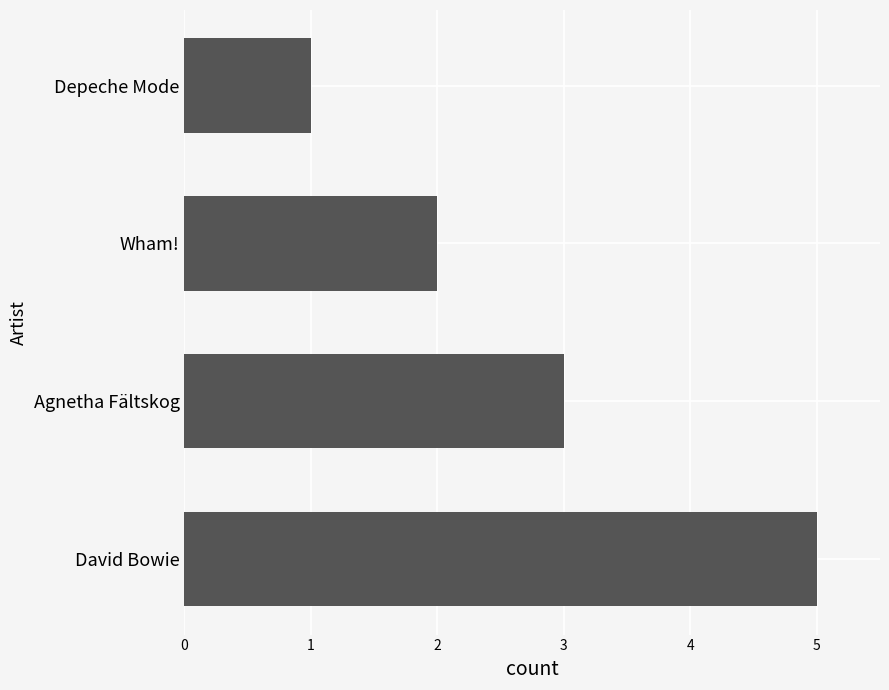

How many values are between 2 and 5?

3